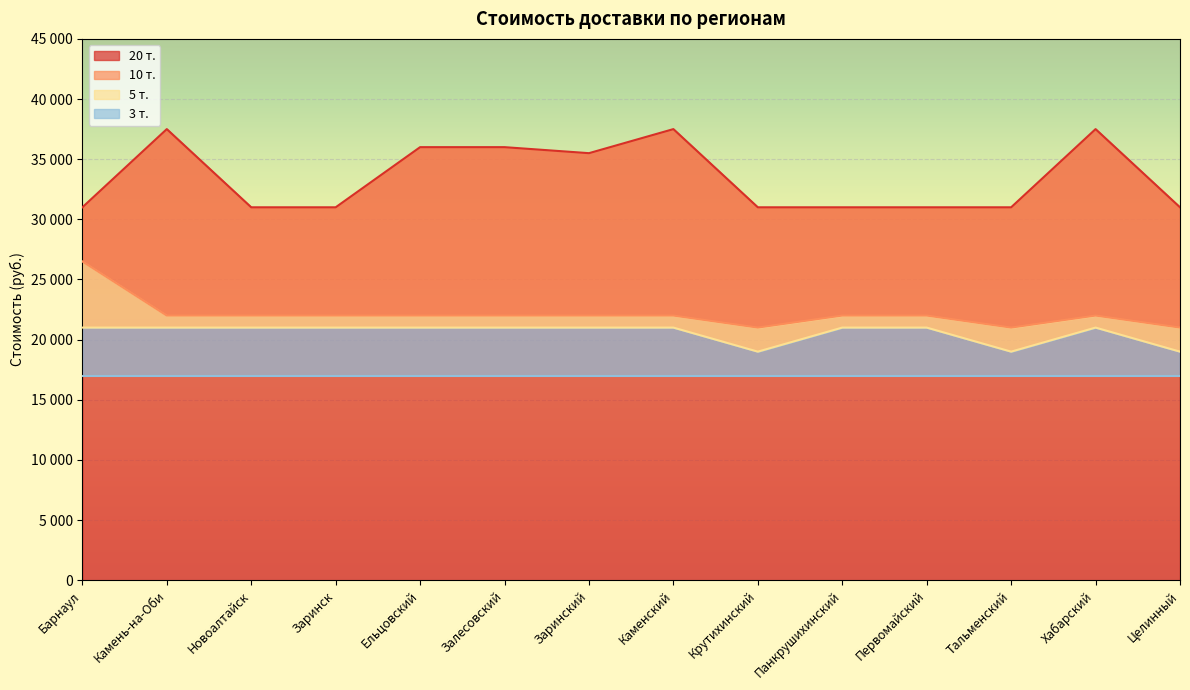

What is the label of the 5th point from the left?

Ельцовский